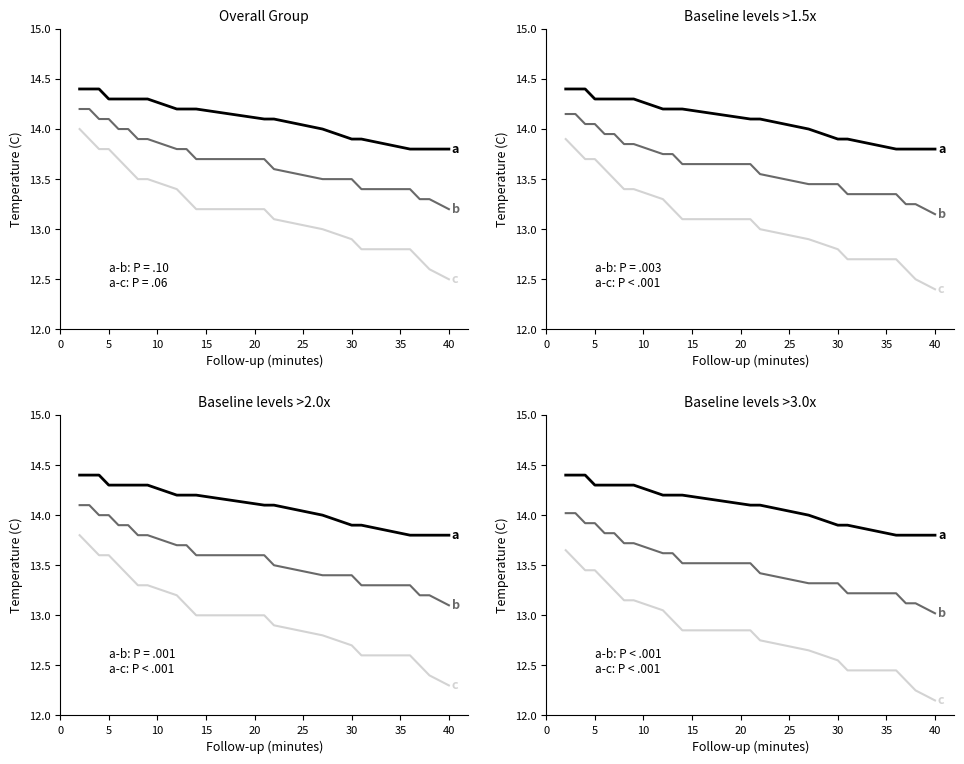

True or false: c and a cross at least once.

False